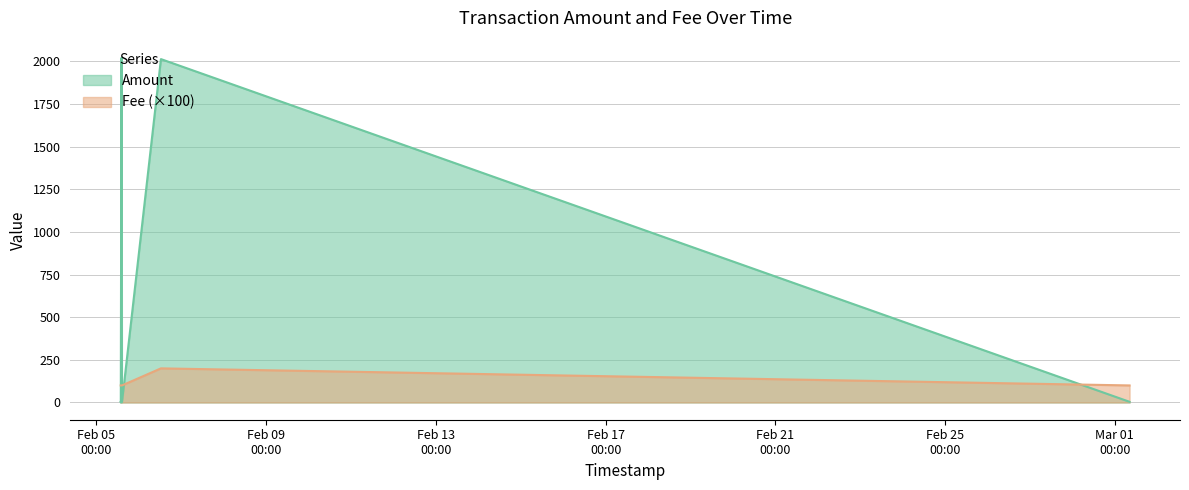

True or false: Fee has a value of 1 at 2015-02-05 14:29:25.

True